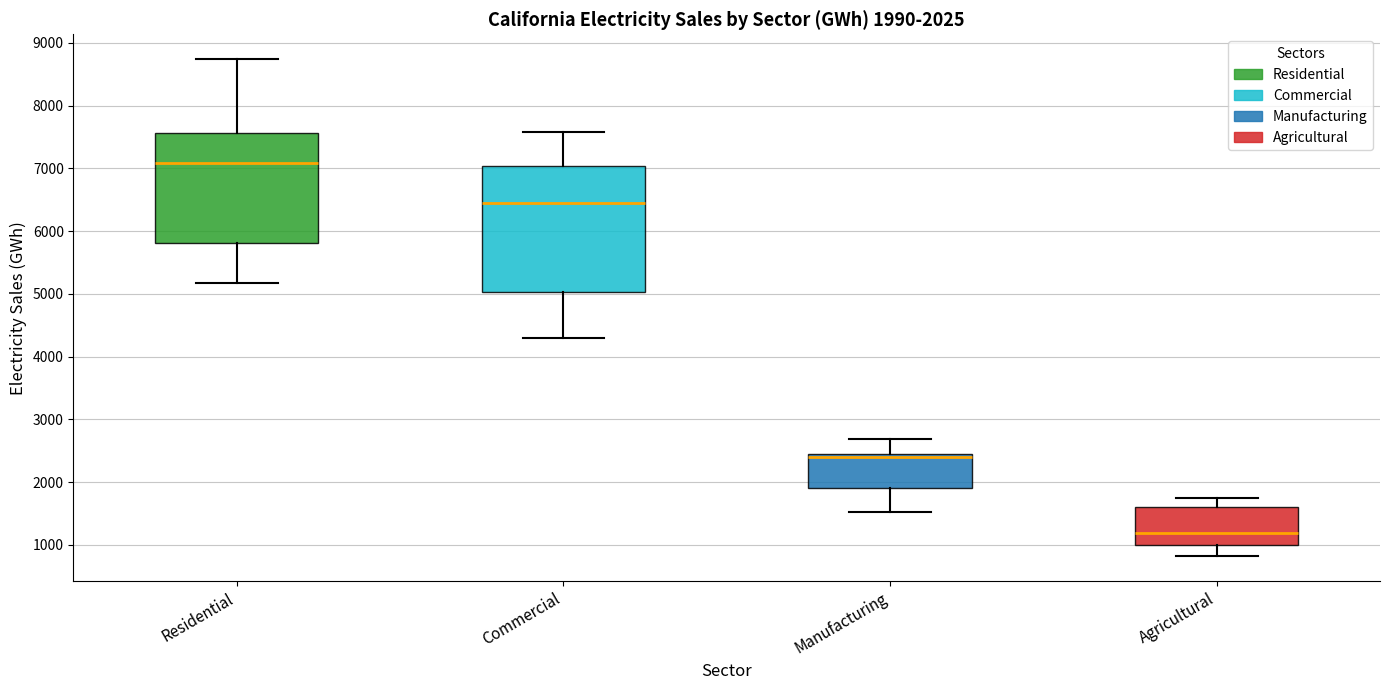

Comparing the boxes themselves (not the whiskers), which one is the tallest?

Commercial